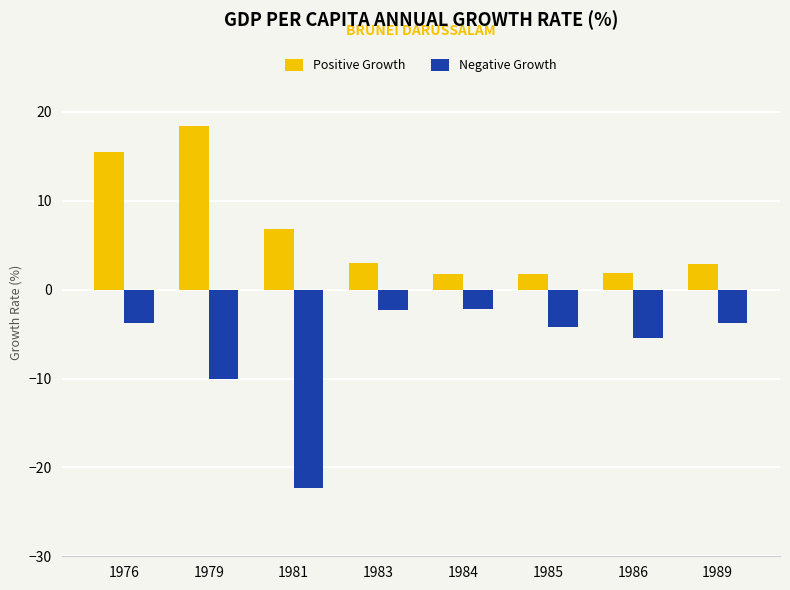

What is the difference between the Negative Growth values at 1976 and 1989?

0.1